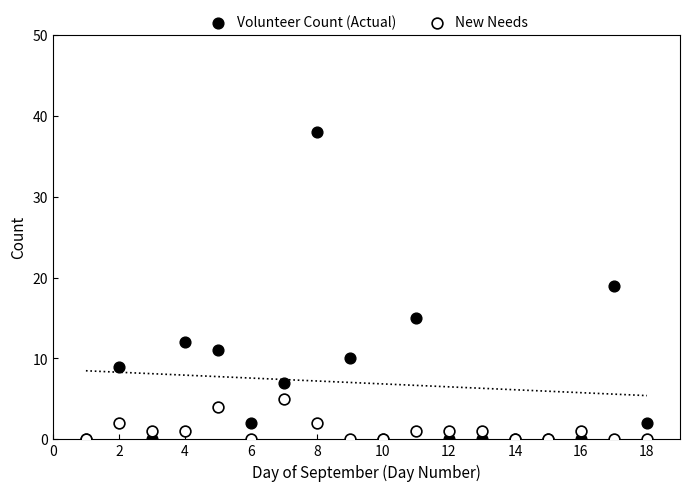

Which series has the largest Y range (max minus min)?

Volunteer Count (Actual)